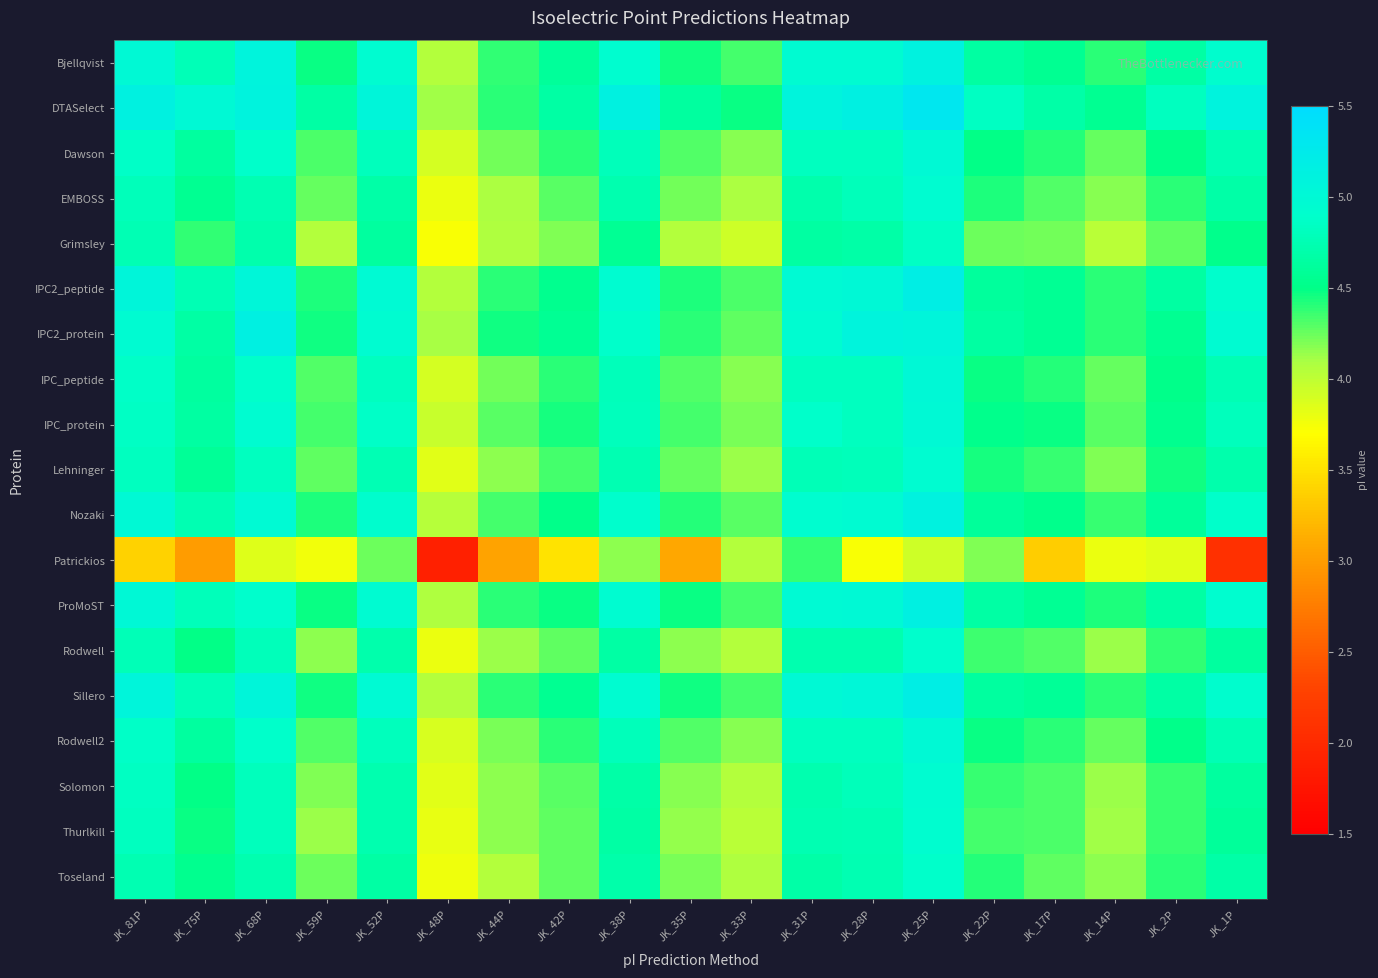

Which series has the largest range (max minus min)?

Patrickios